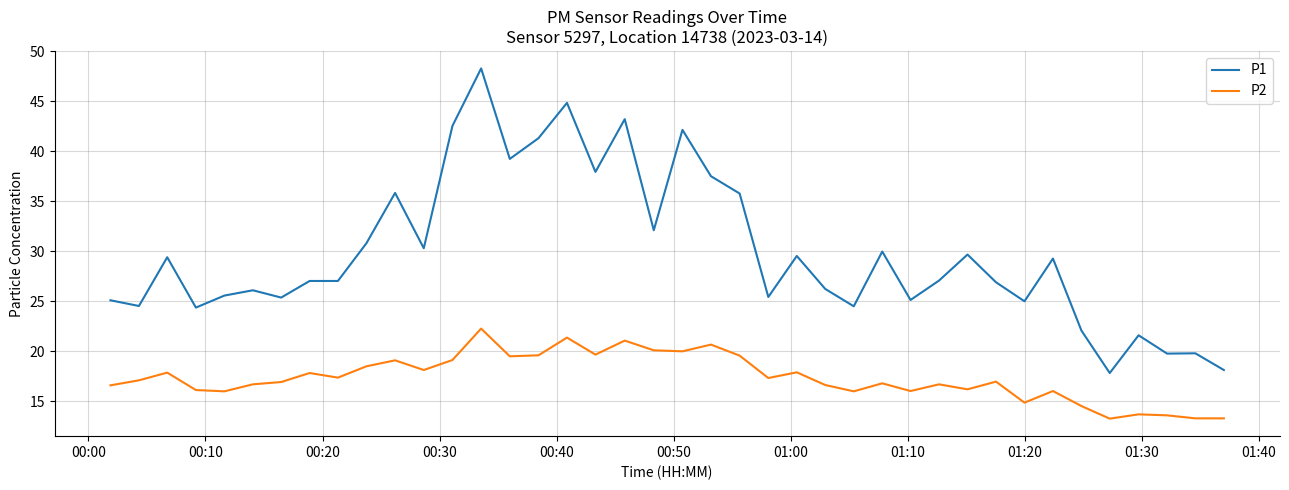

What is the minimum value for P2?

13.3